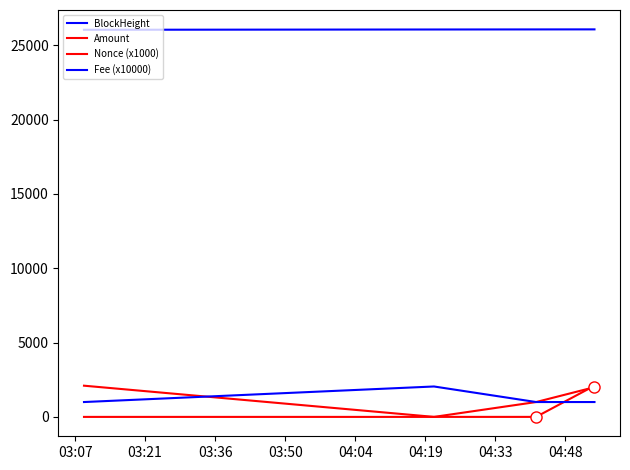

Is this an area chart (filled region under the line)?

No